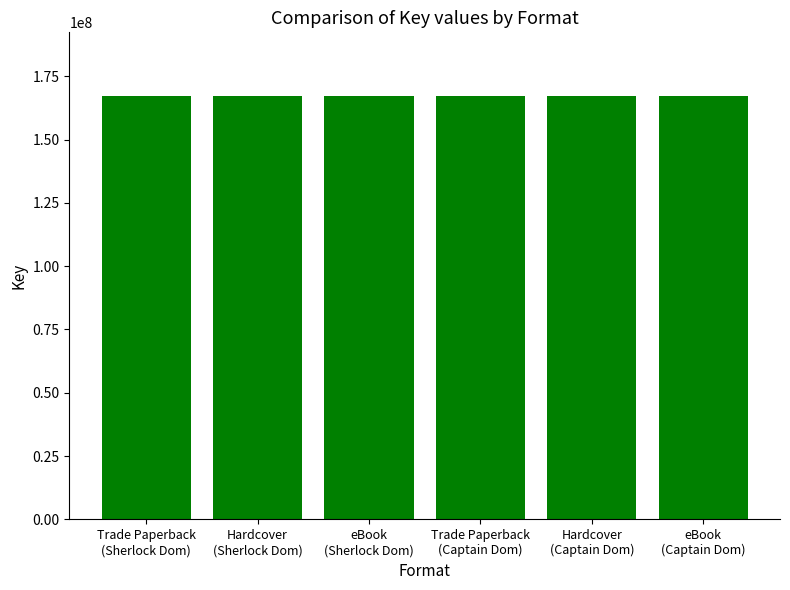

What is the maximum value shown in the chart?

167249301